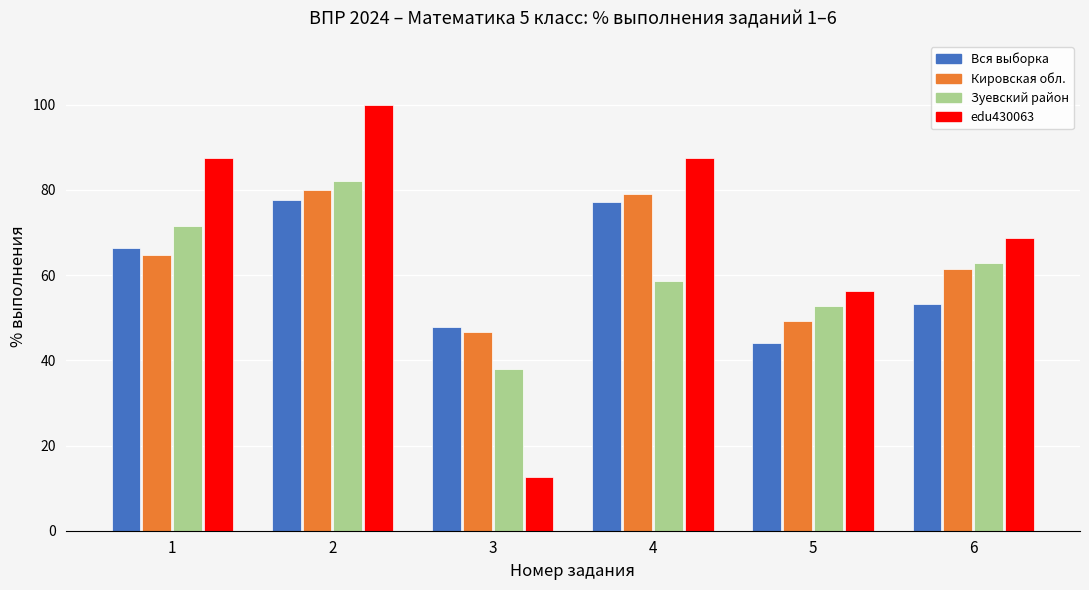

Where does the Кировская обл. series first go above 64?

1